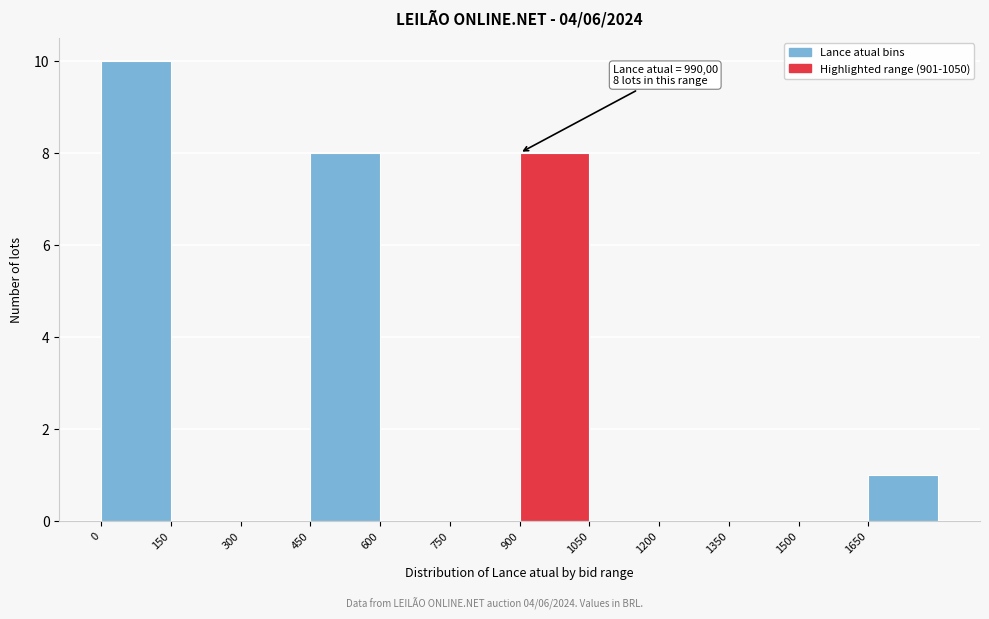

Over which range of the x-axis is the bar tallest?

0 to 150